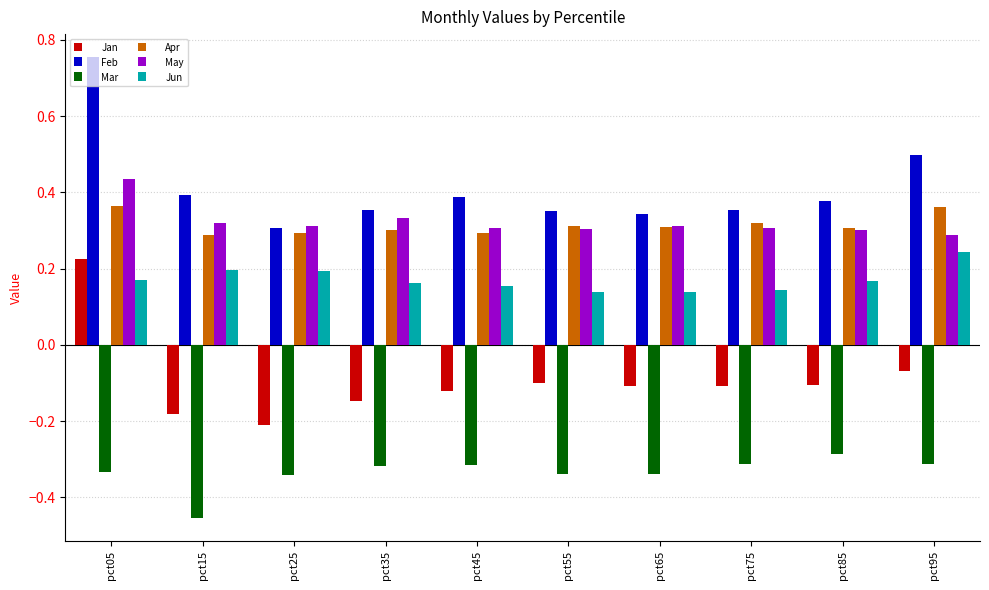

What is the total value across all series at pct45?

0.7